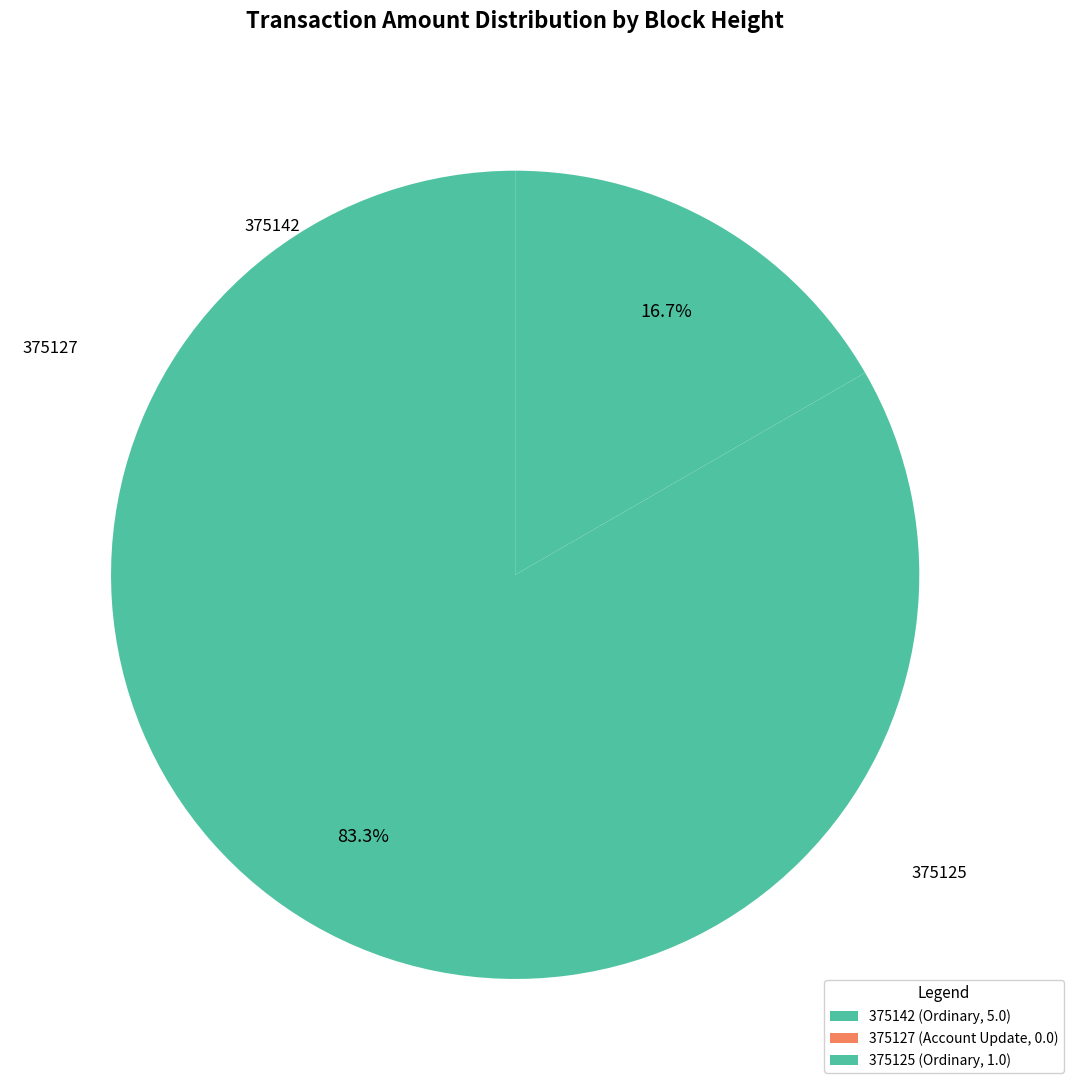

What is the change in value from 375127 to 375125?

+1